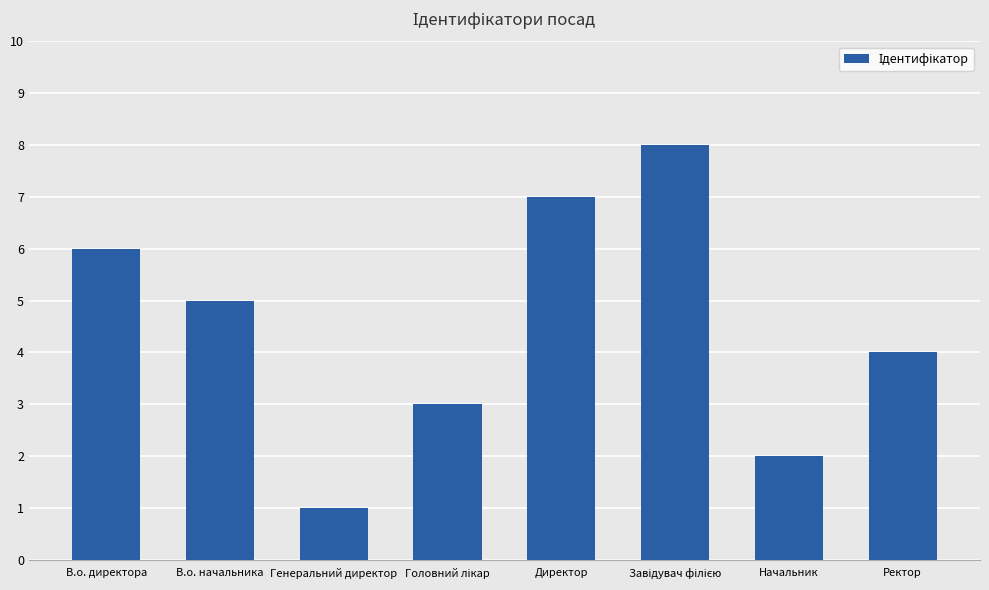

Reading left to right, transcribe all the data shown in this chart.

6	5	1	3	7	8	2	4